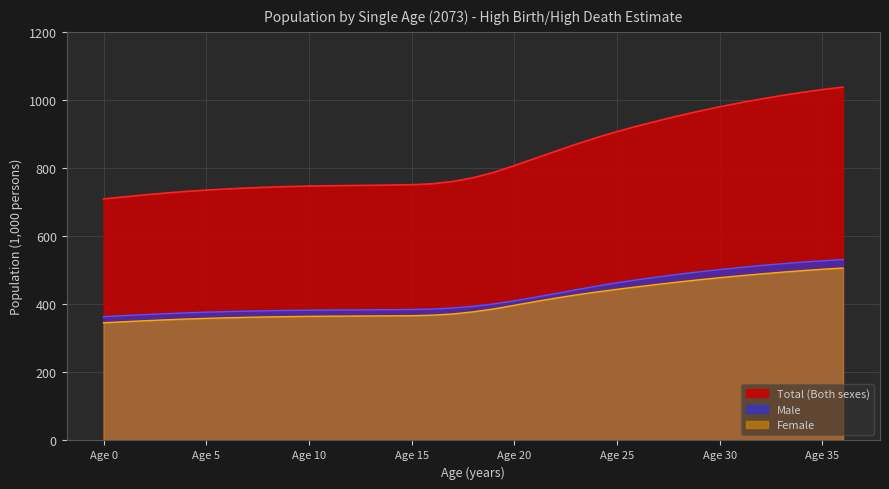

True or false: Total (Both sexes) and Female cross at least once.

False